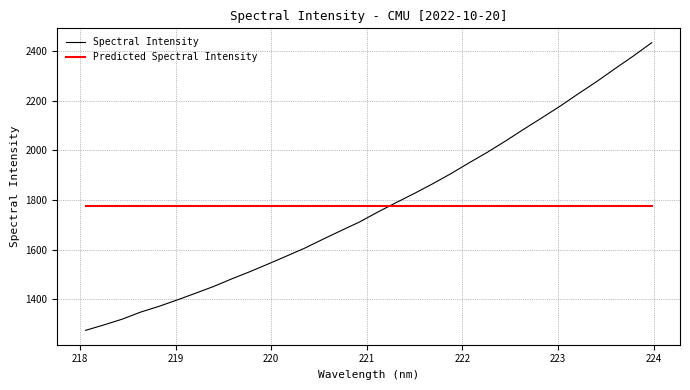

Does the chart have visible grid lines?

Yes